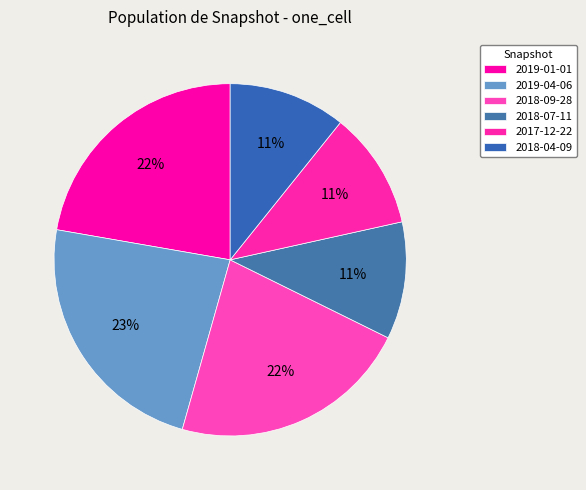

Rank the categories by value from highest to lowest.

2019-04-06, 2019-01-01, 2018-09-28, 2018-07-11, 2017-12-22, 2018-04-09